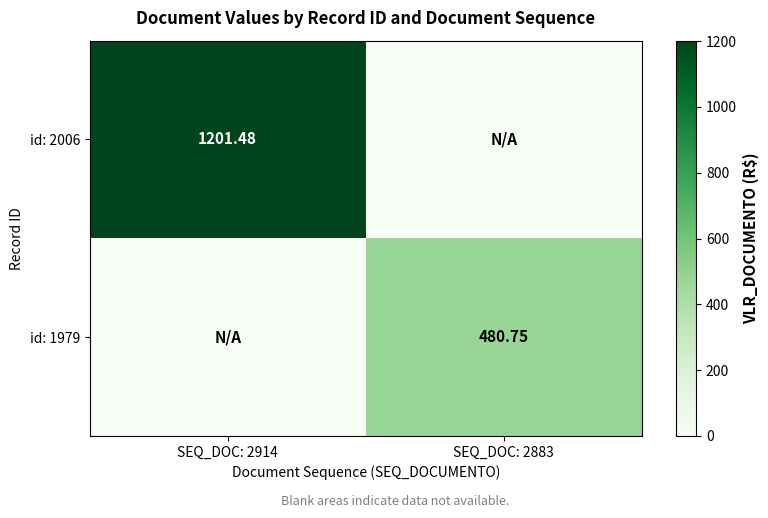

Is the value of id: 2006 at SEQ_DOC: 2914 greater than the value of id: 1979 at SEQ_DOC: 2883?

Yes